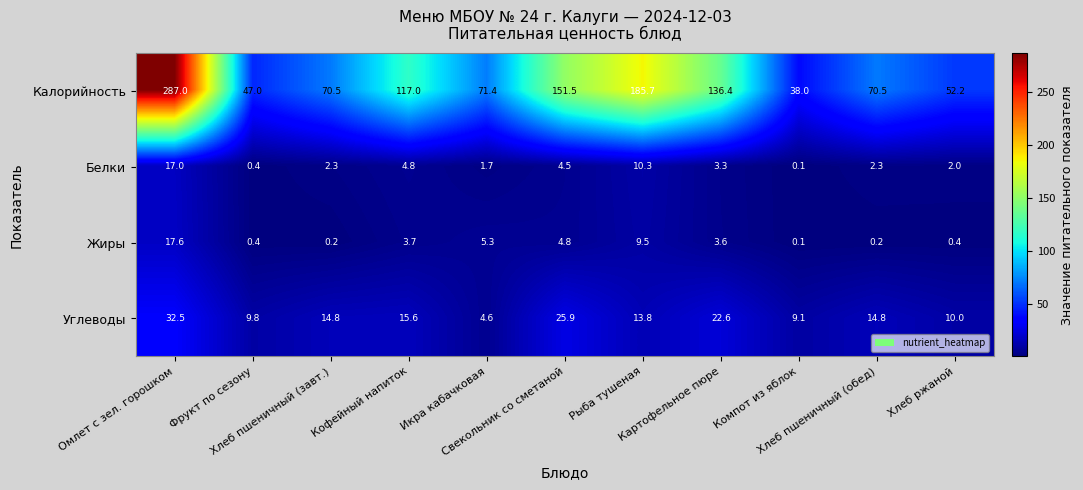

List the series in order of their peak value, lowest first.

Белки, Жиры, Углеводы, Калорийность